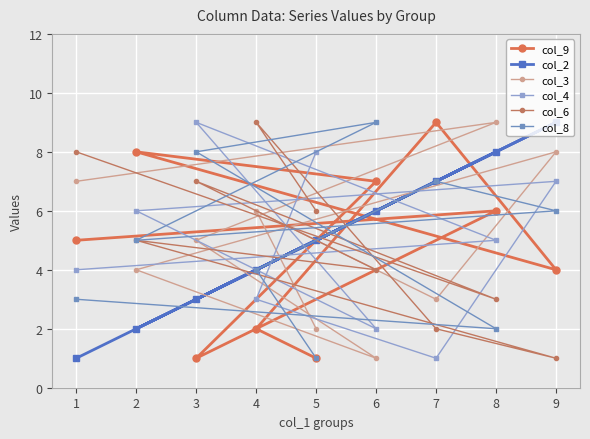

How many lines are shown in the chart?

6